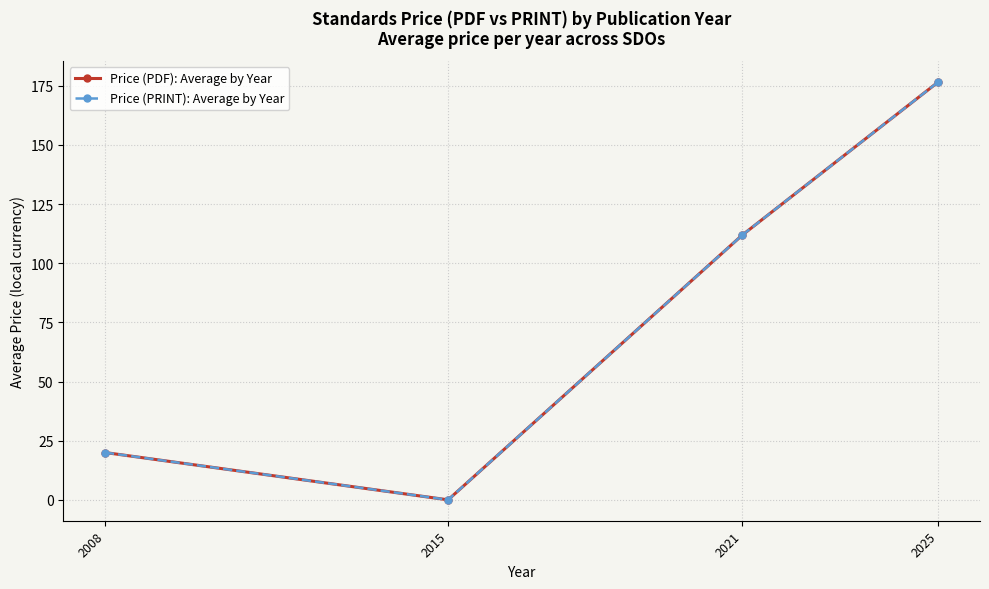

Reading left to right, list all the values displayed in this chart.

Price (PDF): Average by Year: 2008=20.0	2015=0.0	2021=111.9	2025=176.6
Price (PRINT): Average by Year: 2008=20.0	2015=0.0	2021=111.9	2025=176.6